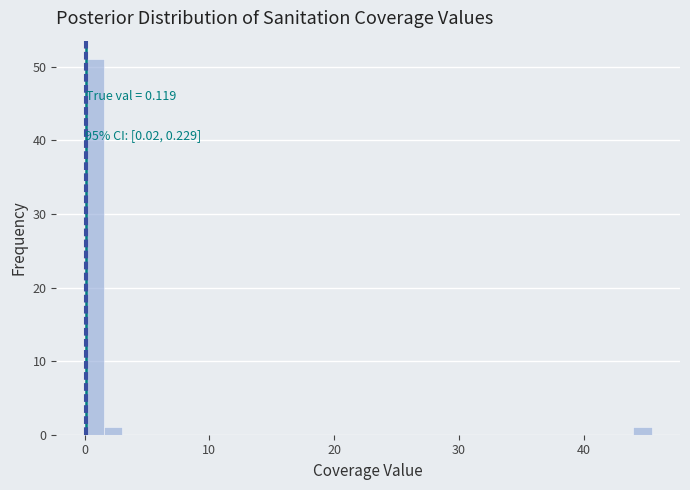

Around what value on the x-axis is the tallest bar? Give the approximate position of its centre, as read against the axis.

1